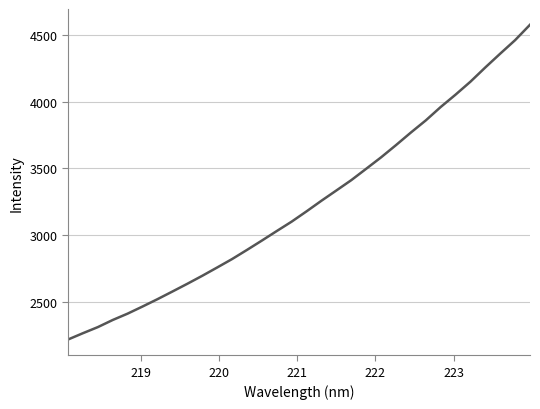

What is the minimum value shown in the chart?

2215.8